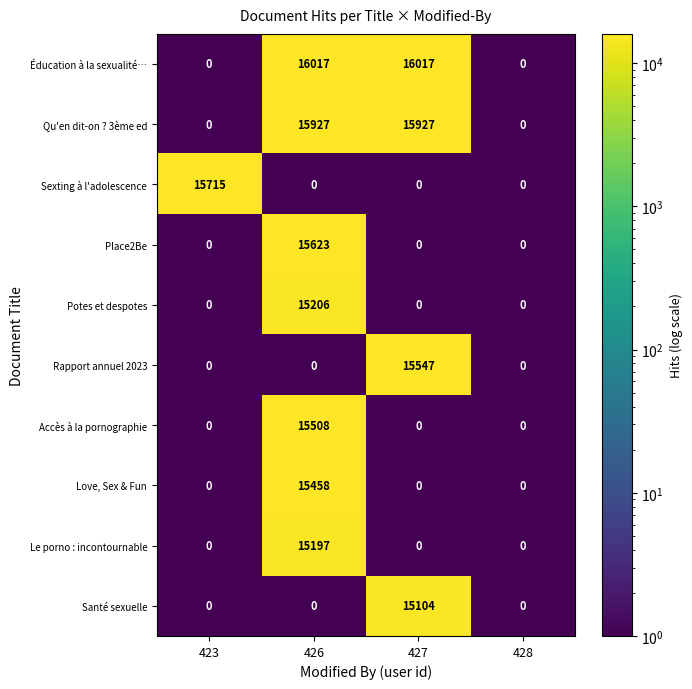

What is the maximum value for Le porno : incontournable?

15197